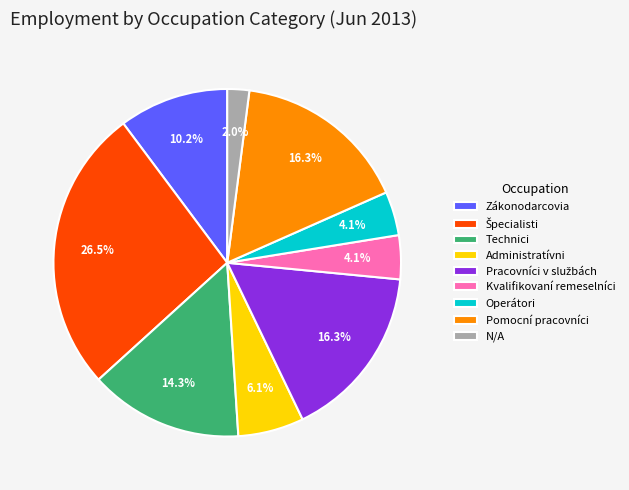

Which category has the smallest portion of the pie?

N/A